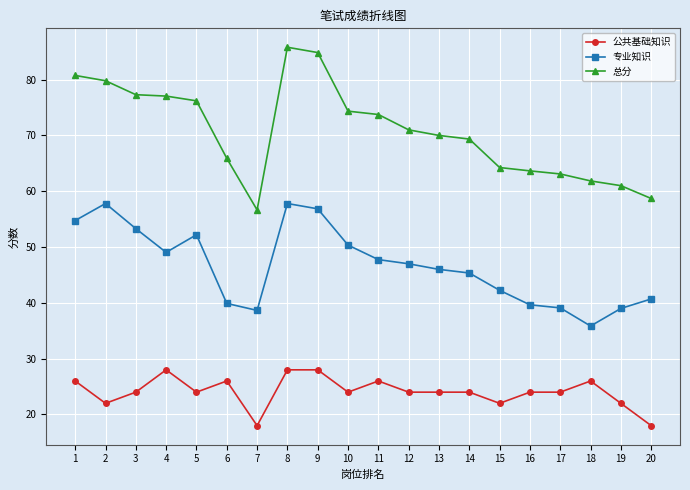

Which series has the widest spread of values?

总分